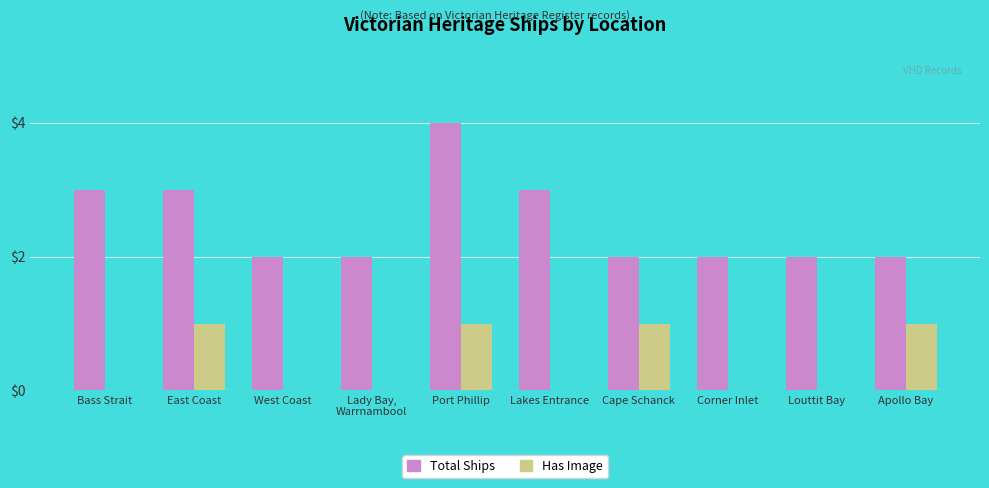

Between East Coast and Apollo Bay, which series saw the biggest shift?

Total Ships